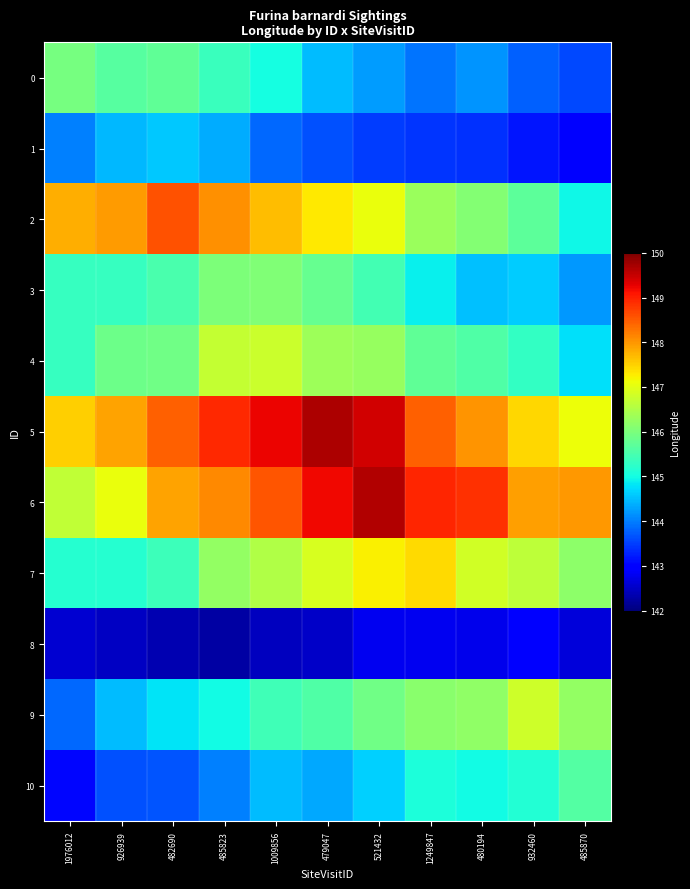

Reading left to right, transcribe all the data shown in this chart.

0: 1976012=146.0	926939=145.6	482690=145.7	485823=145.3	1009856=145.0	479047=144.5	521432=144.2	1249847=143.9	480194=144.2	932460=143.8	485870=143.6
1: 1976012=144.0	926939=144.5	482690=144.6	485823=144.4	1009856=143.8	479047=143.6	521432=143.5	1249847=143.4	480194=143.4	932460=143.2	485870=142.9
2: 1976012=147.8	926939=147.9	482690=148.6	485823=148.0	1009856=147.7	479047=147.3	521432=147.1	1249847=146.3	480194=146.1	932460=145.7	485870=145.0
3: 1976012=145.3	926939=145.3	482690=145.5	485823=146.0	1009856=146.0	479047=145.8	521432=145.4	1249847=144.9	480194=144.5	932460=144.6	485870=144.2
4: 1976012=145.3	926939=145.9	482690=145.9	485823=146.7	1009856=146.8	479047=146.3	521432=146.3	1249847=145.7	480194=145.6	932460=145.3	485870=144.8
5: 1976012=147.5	926939=147.9	482690=148.5	485823=148.9	1009856=149.2	479047=149.7	521432=149.4	1249847=148.4	480194=148.0	932460=147.4	485870=147.1
6: 1976012=146.7	926939=147.1	482690=147.9	485823=148.1	1009856=148.5	479047=149.2	521432=149.7	1249847=148.9	480194=148.9	932460=147.9	485870=148.0
7: 1976012=145.2	926939=145.2	482690=145.4	485823=146.2	1009856=146.5	479047=146.9	521432=147.2	1249847=147.4	480194=146.8	932460=146.7	485870=146.2
8: 1976012=142.6	926939=142.5	482690=142.4	485823=142.3	1009856=142.5	479047=142.5	521432=142.8	1249847=142.8	480194=142.8	932460=142.9	485870=142.6
9: 1976012=143.8	926939=144.5	482690=144.8	485823=145.0	1009856=145.4	479047=145.6	521432=145.9	1249847=146.1	480194=146.2	932460=146.8	485870=146.2
10: 1976012=143.0	926939=143.6	482690=143.7	485823=144.0	1009856=144.5	479047=144.3	521432=144.6	1249847=145.1	480194=145.0	932460=145.1	485870=145.6